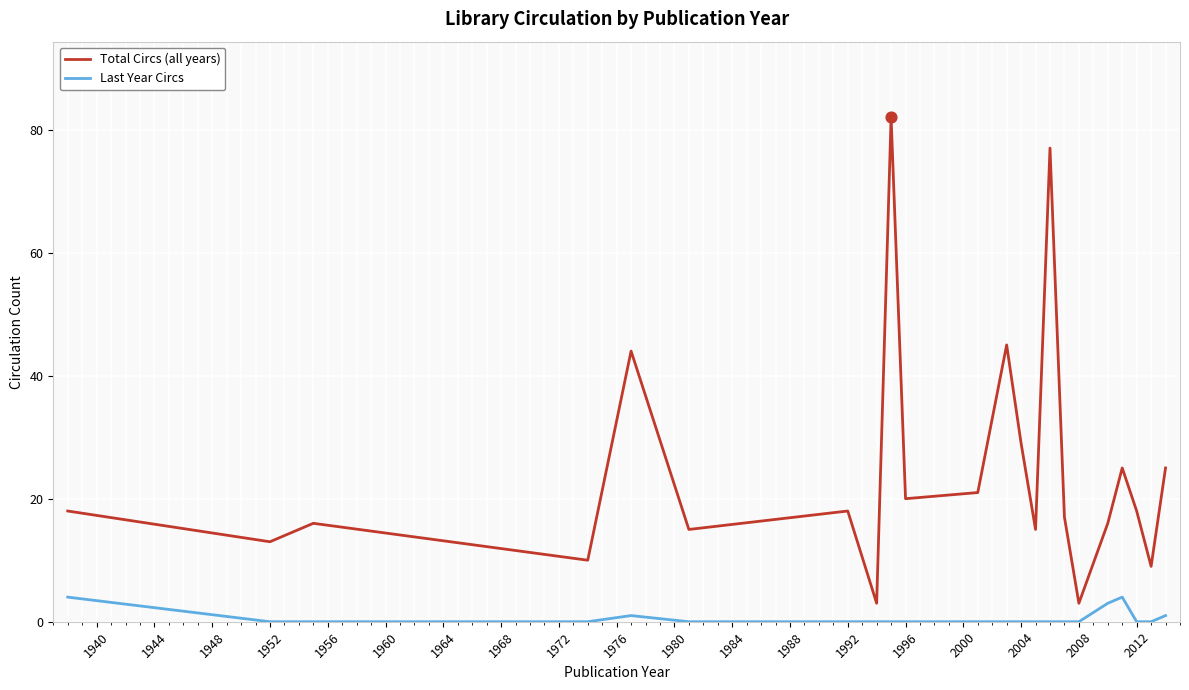

Which series has the largest range (max minus min)?

Total Circs (all years)